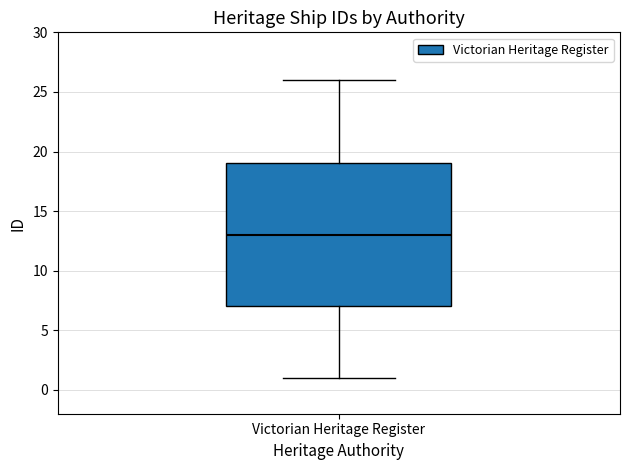

Transcribe this box plot: give where the median line is, the range the box spans, and where the two whiskers end, as read against the y-axis. The values are not printed on the chart, so give them approximately, as read against the axis.

median 13, box 7 to 19, whiskers 1 to 26